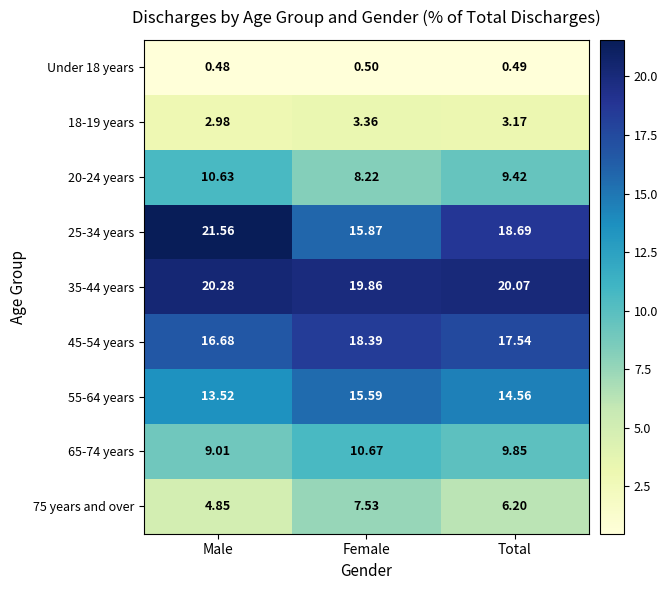

Where does the 18-19 years series first go above 3?

Female